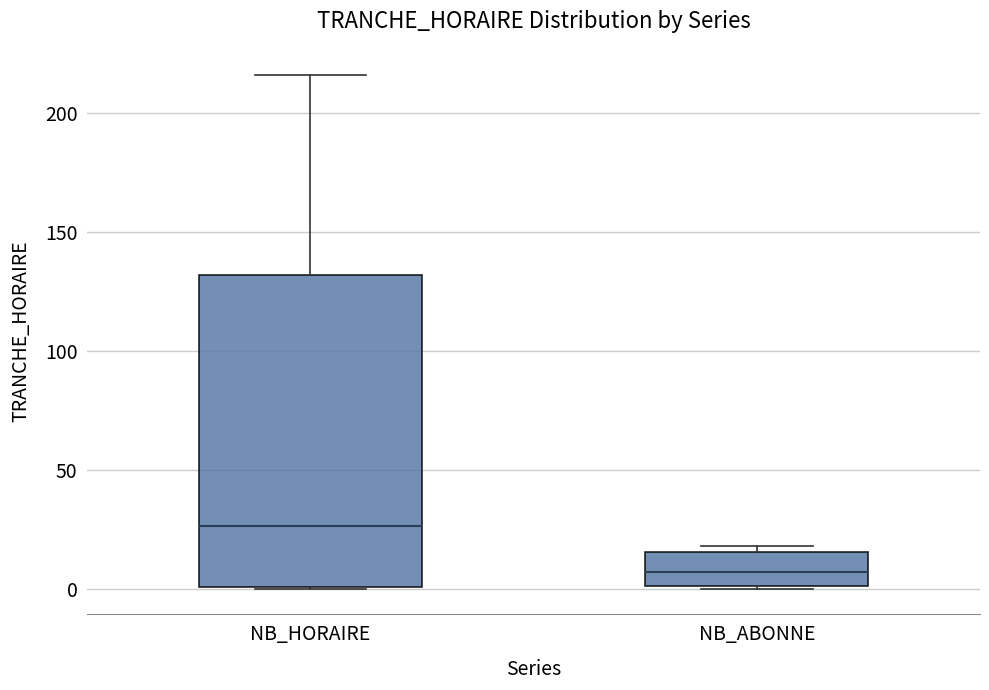

Where does the upper whisker of the box for NB_HORAIRE end on the y-axis? The values are not printed on the chart, so give them approximately, as read against the axis.

215